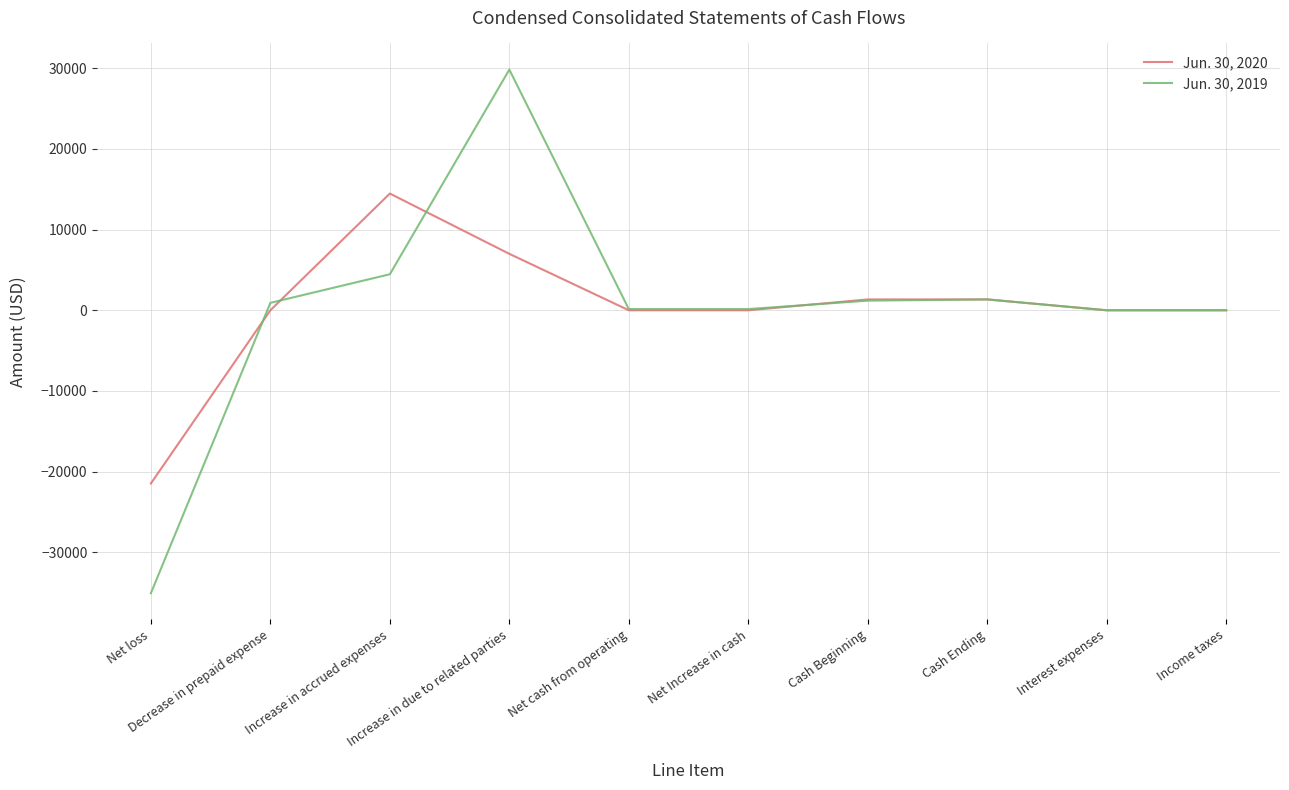

What is the smallest value displayed?

-35080